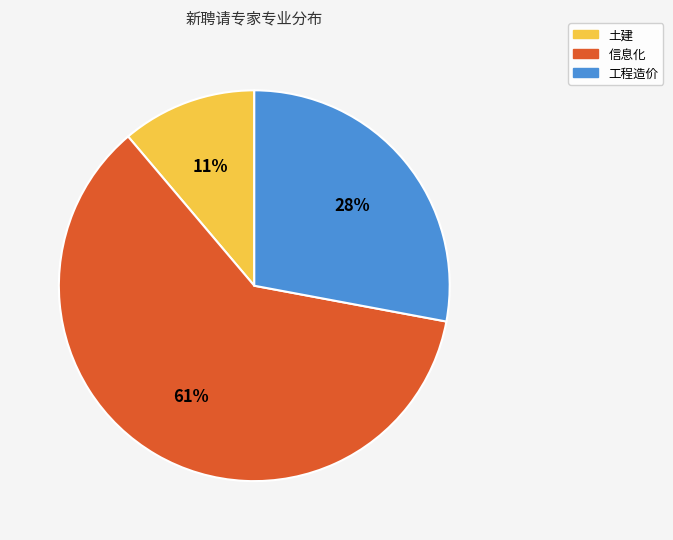

What is the majority slice?

信息化